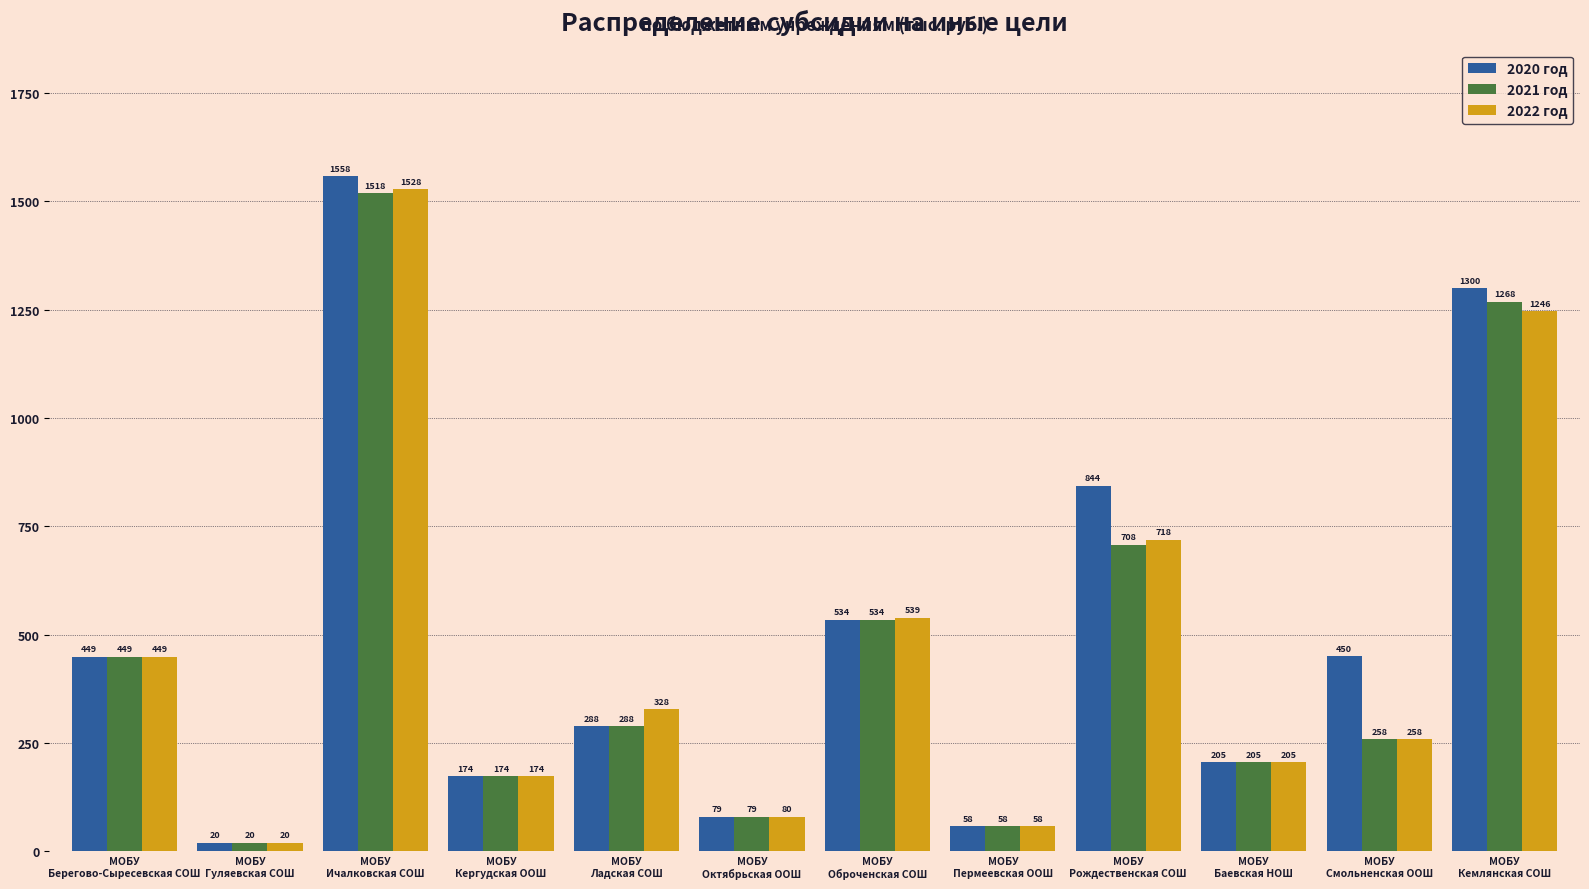

What is the value of the 2021 год bar at the 1st from the left?

449.0